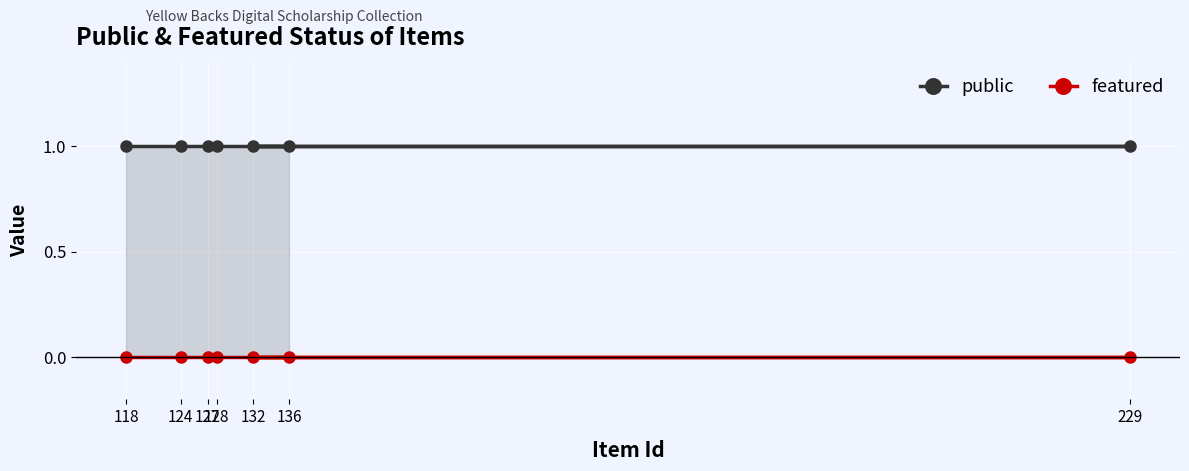

List the series in order of their peak value, lowest first.

featured, public